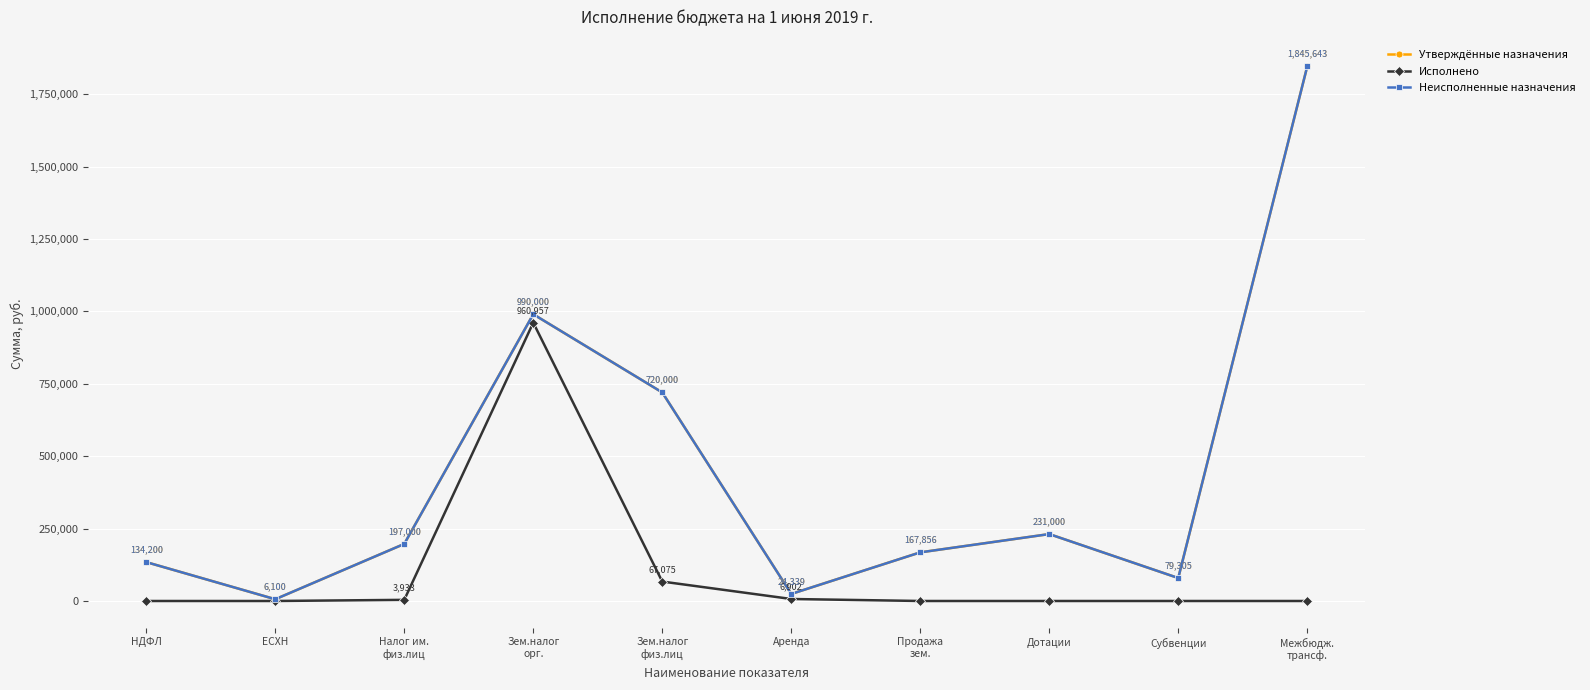

How many lines are shown in the chart?

3